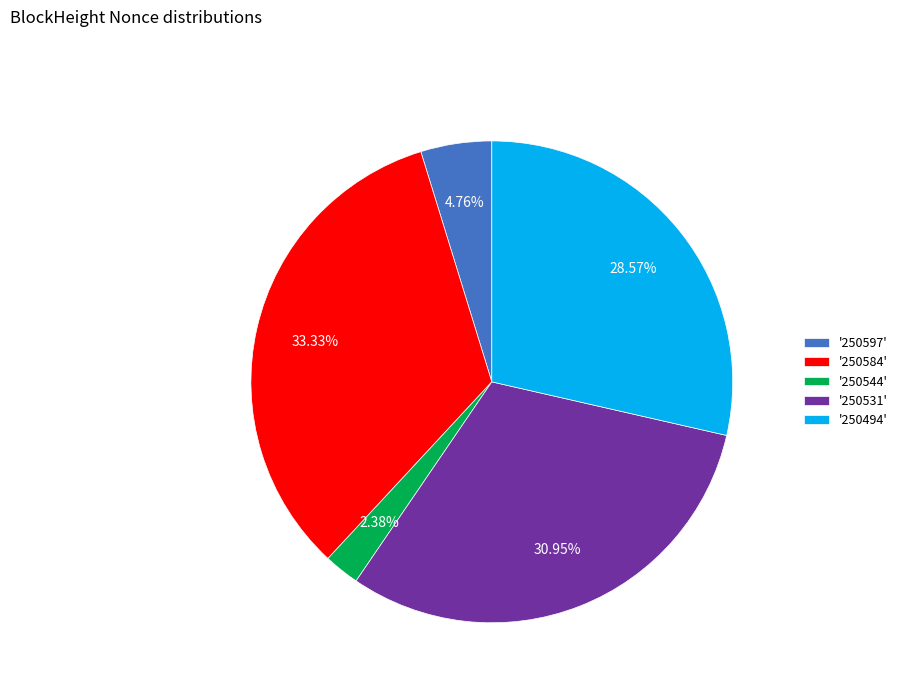

To the nearest percent, what is the difference between the largest and smallest slice percentages?

31%